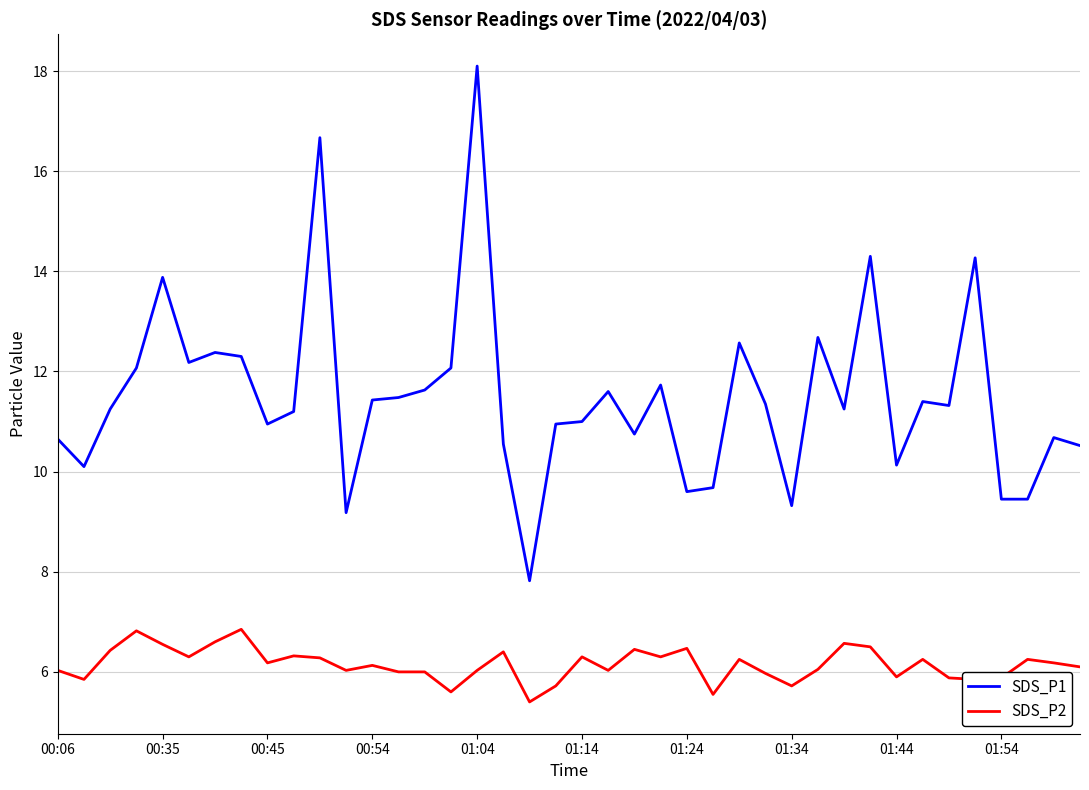

What are all the series names shown in the legend?

SDS_P1, SDS_P2